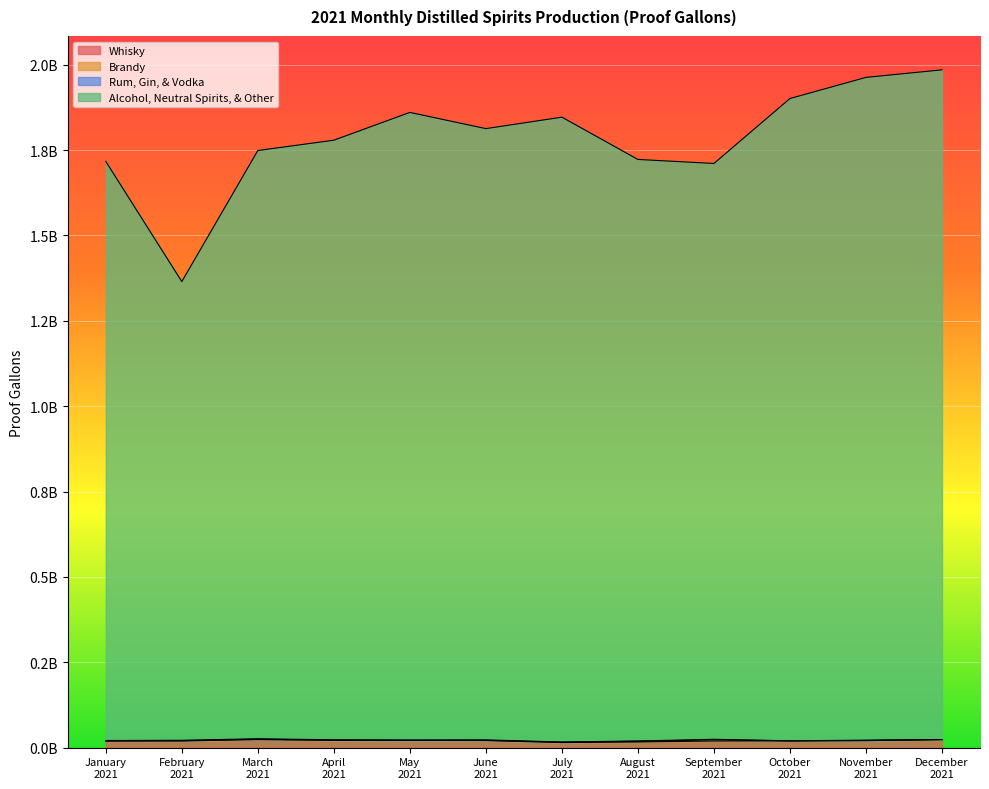

At which label does Whisky reach its peak?

December 2021